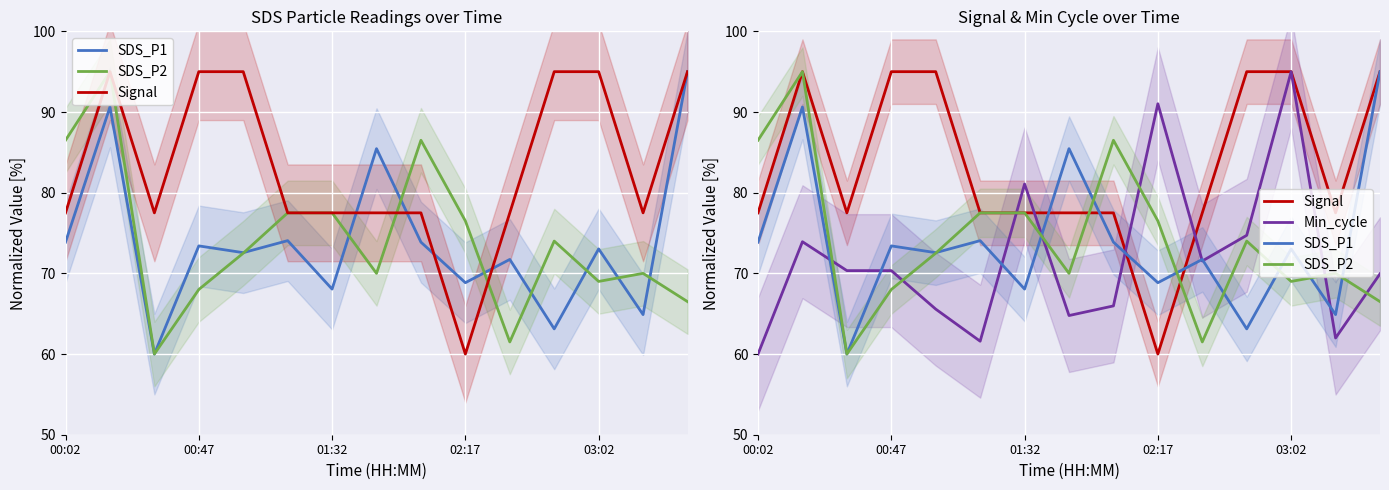

At which category does the chart reach its peak across all series?

14